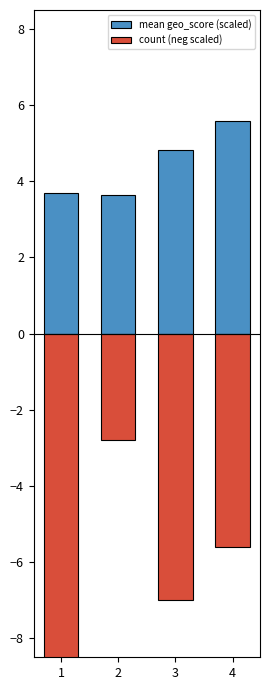

Rank the series by their average value, from highest to lowest.

mean geo_score (scaled), count (neg scaled)